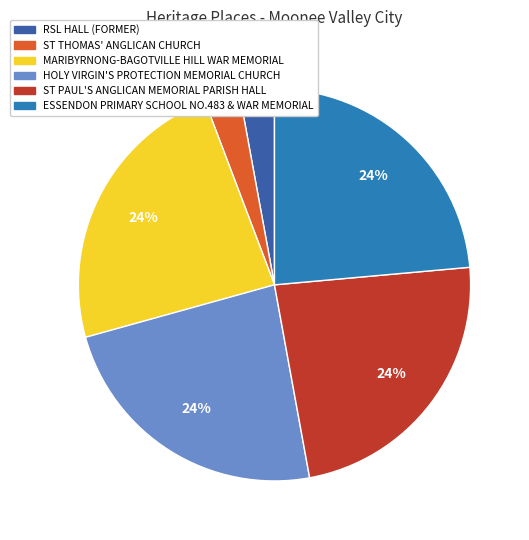

Does ST THOMAS' ANGLICAN CHURCH account for over 50% of the chart?

No